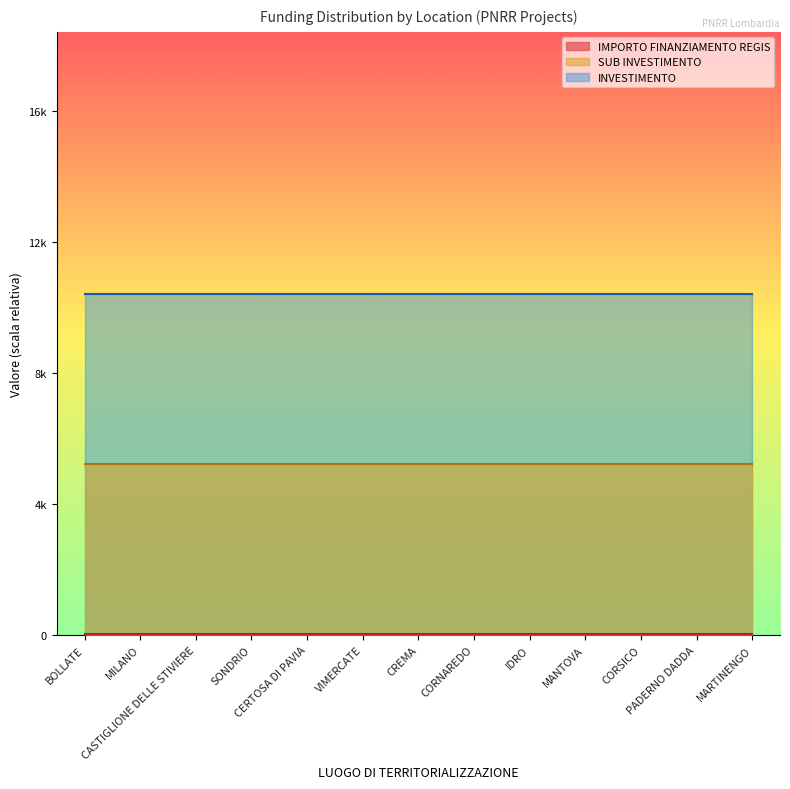

True or false: INVESTIMENTO and IMPORTO FINANZIAMENTO REGIS intersect in this chart.

False